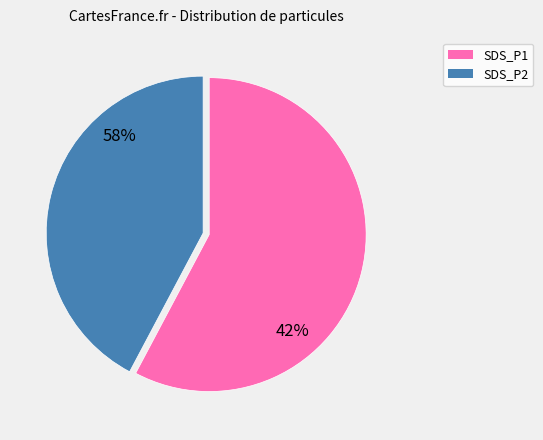

Between SDS_P1 and SDS_P2, which is larger?

SDS_P1